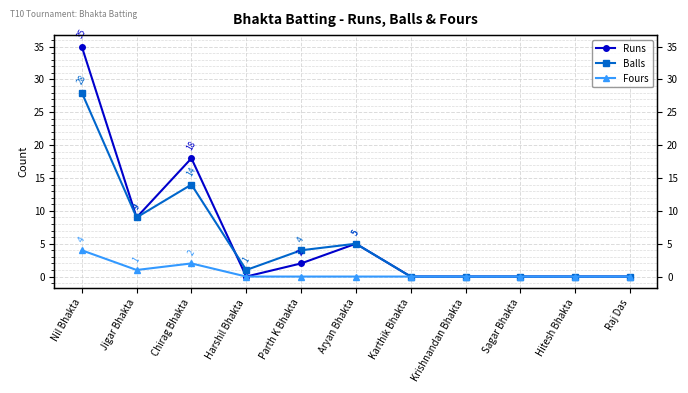

Is the value of Runs at Raj Das greater than the value of Balls at Raj Das?

No